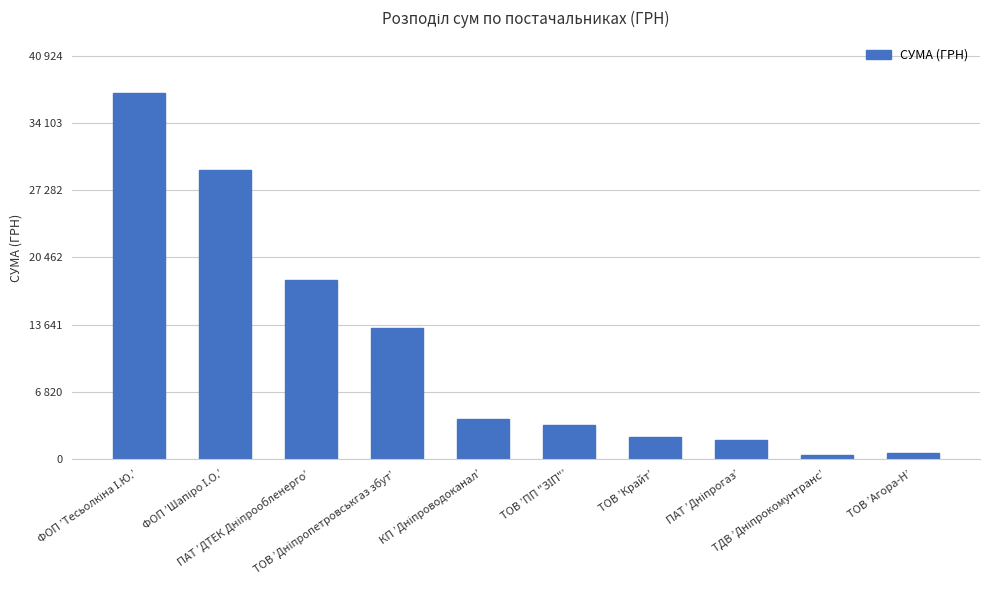

At which category does the chart reach its minimum across all series?

ТДВ ’Дніпрокомунтранс’